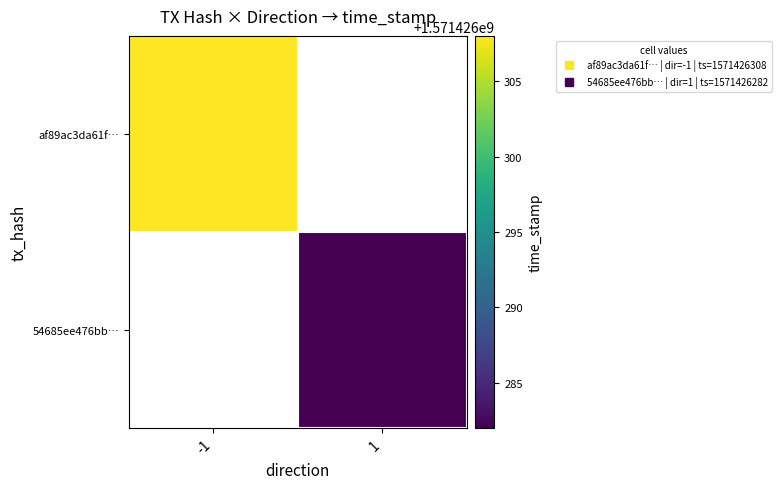

Reading left to right, list all the values displayed in this chart.

af89ac3da61fb90e7bda21ffdbab26805eb6b34: -1	1571426308
54685ee476bb1d8035353353010a2023e1e64a6: 1	1571426282